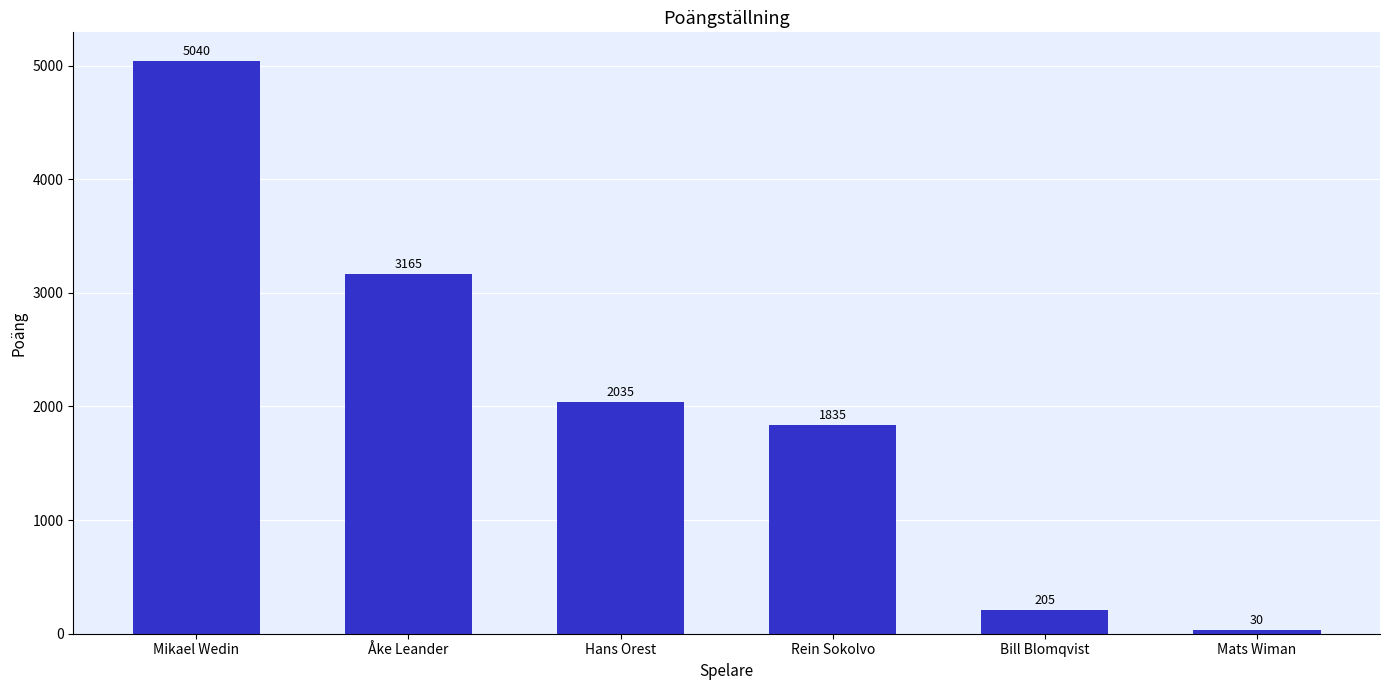

What is the sum of all values?

12310